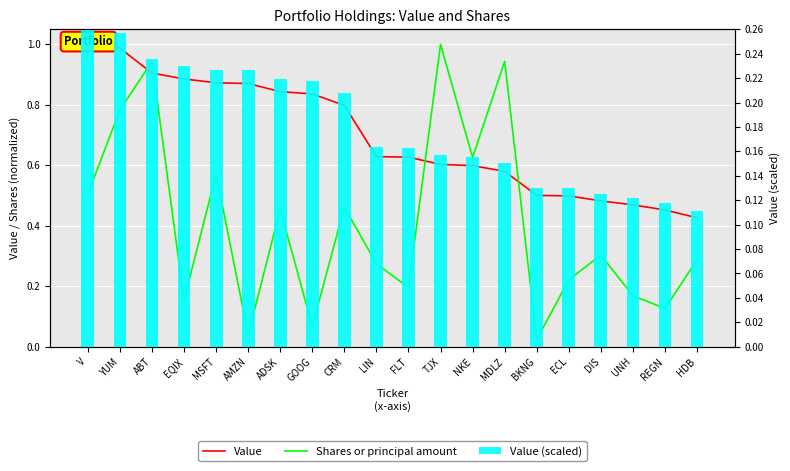

What is the value of the Value bar at the 11th from the left?

0.6